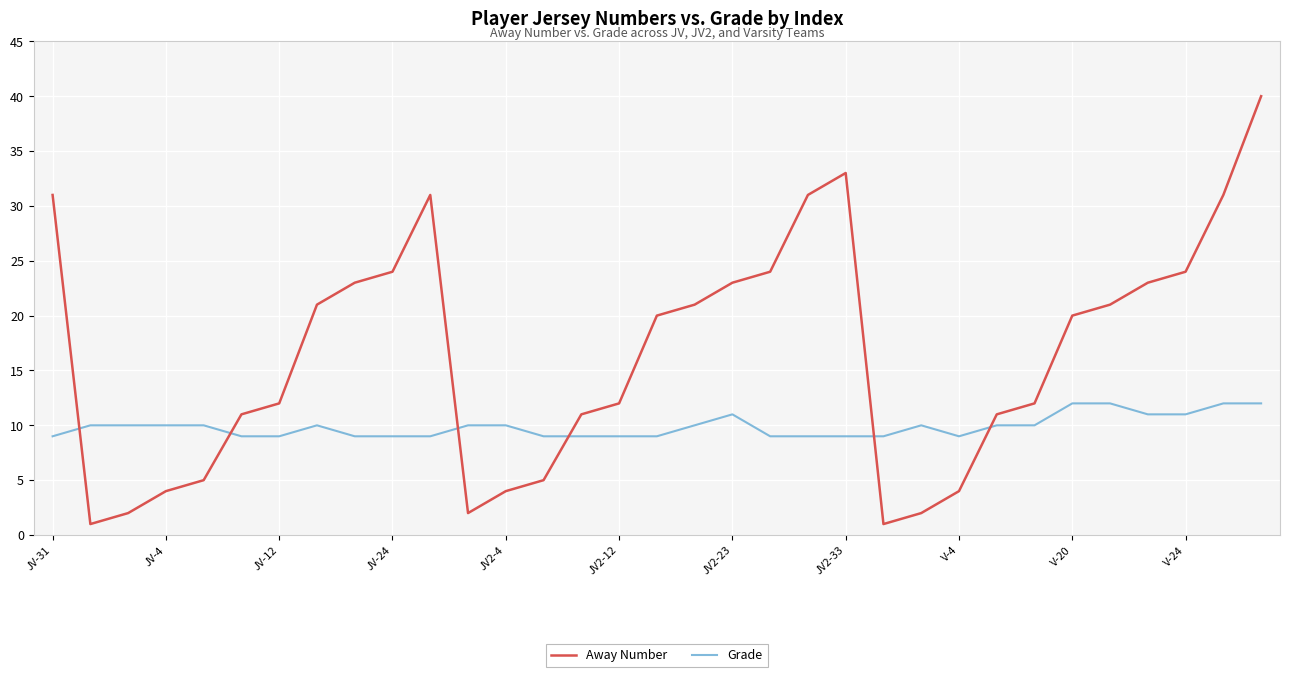

List the series in order of their peak value, lowest first.

Grade, Away Number